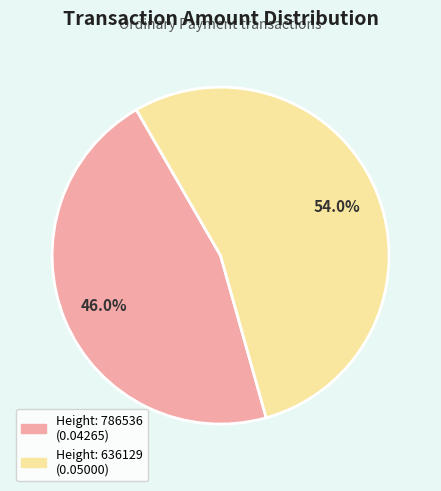

Does any single category account for the majority?

Yes